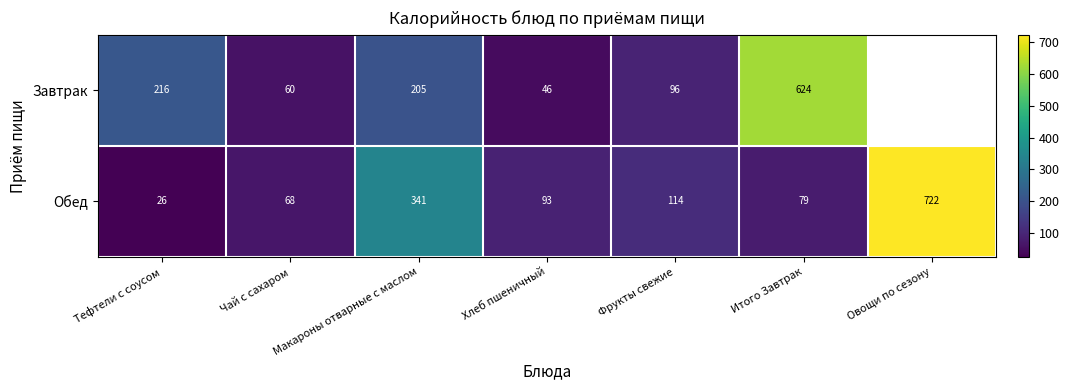

What is the difference between the second highest and minimum values in the Обед series?

315